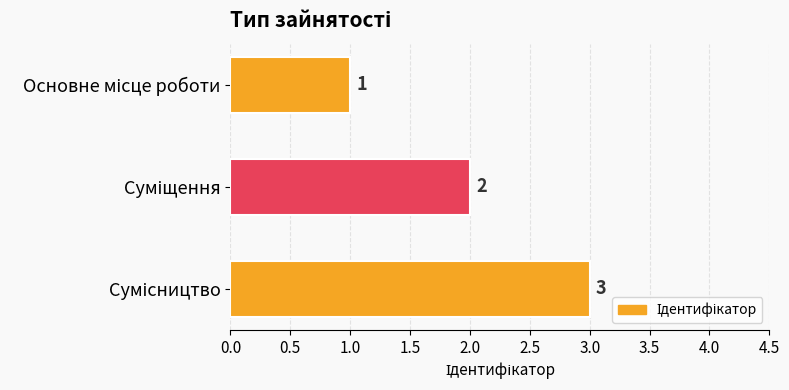

What is the maximum value shown in the chart?

3